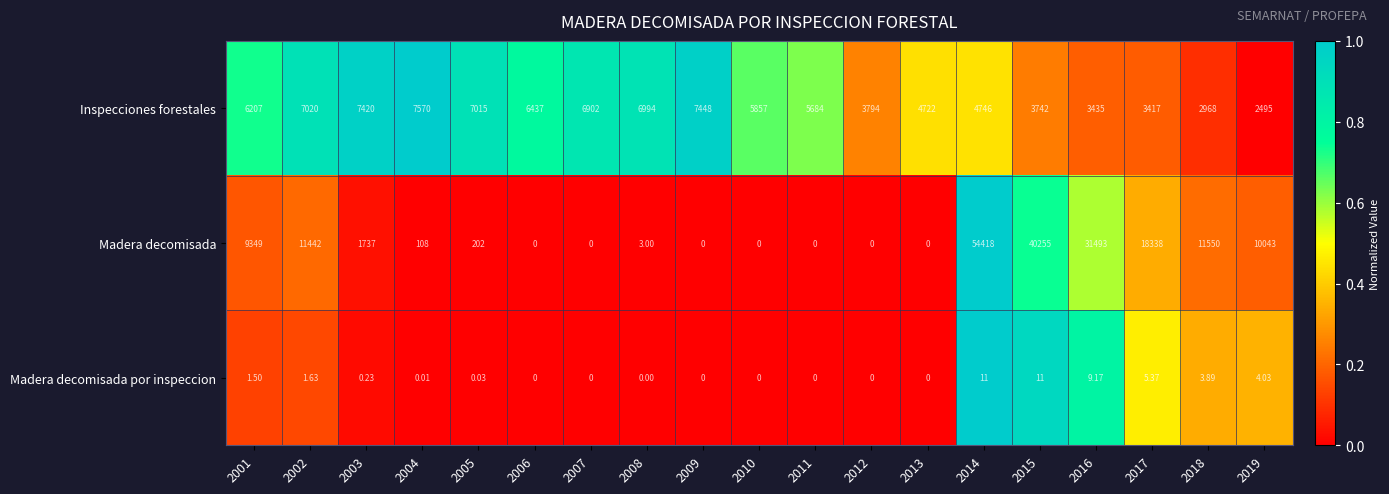

Which series has the largest total across all categories?

Madera decomisada